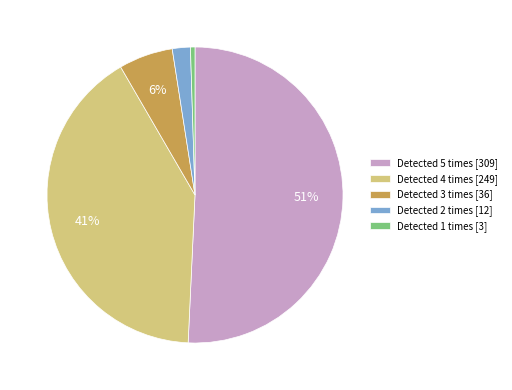

Between Detected 2 times [12] and Detected 5 times [309], which is larger?

Detected 5 times [309]